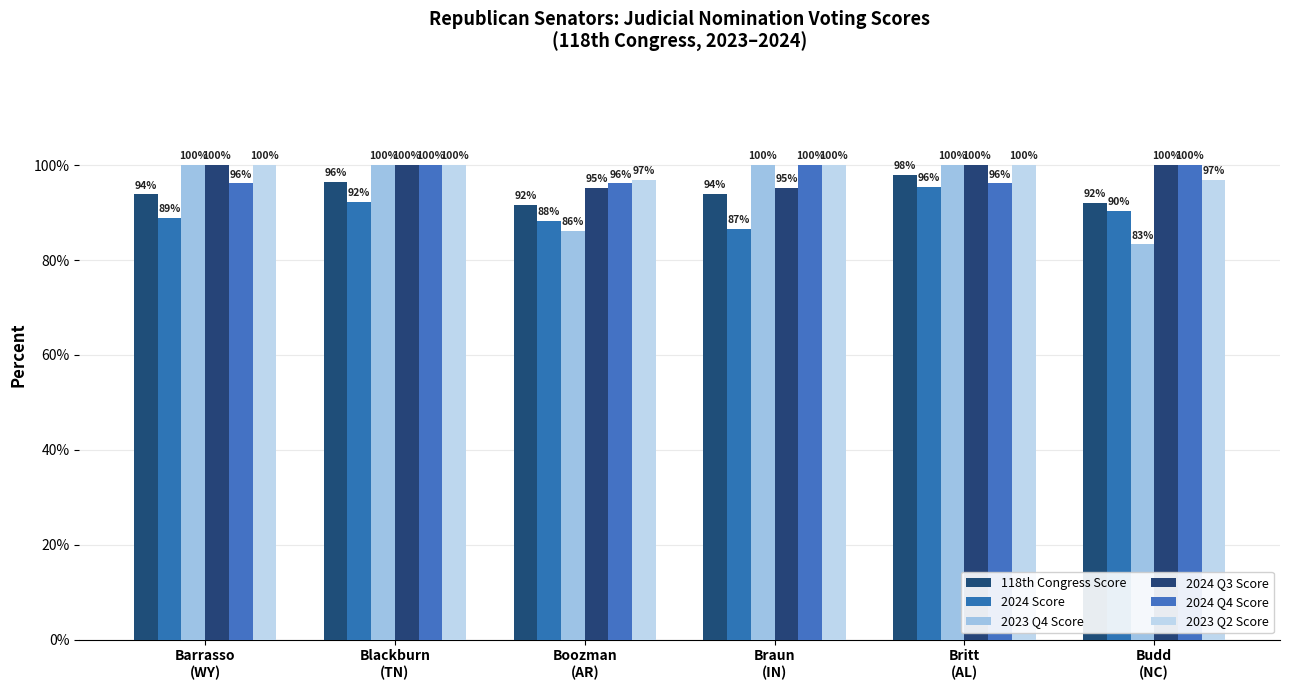

At Braun
(IN), list the series in order from smallest to largest.

2024 Score, 118th Congress Score, 2024 Q3 Score, 2023 Q4 Score, 2024 Q4 Score, 2023 Q2 Score